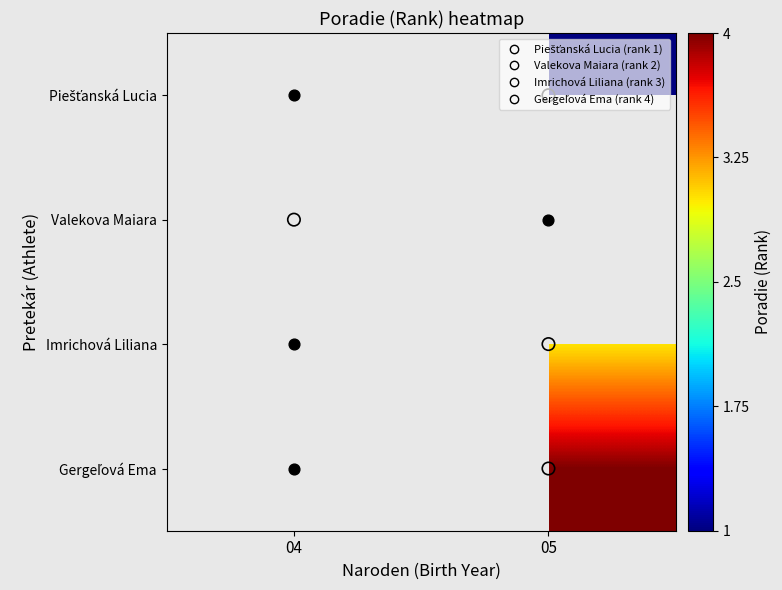

Rank the categories by Piešťanská Lucia value from highest to lowest.

04, 05